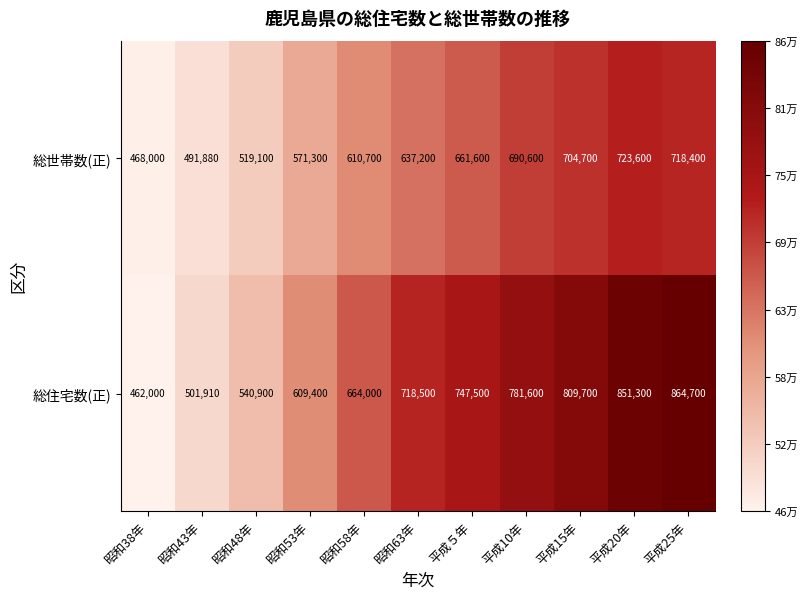

Rank the series at 昭和53年 from highest to lowest value.

総住宅数(正), 総世帯数(正)